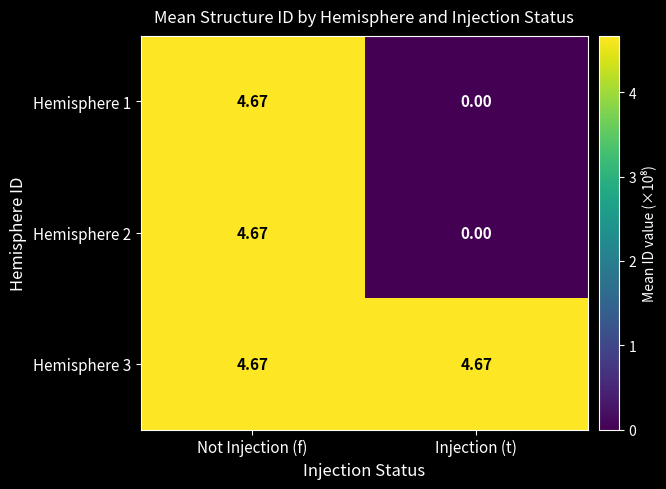

At which label is Hemisphere 2 closest to 2?

Injection (t)